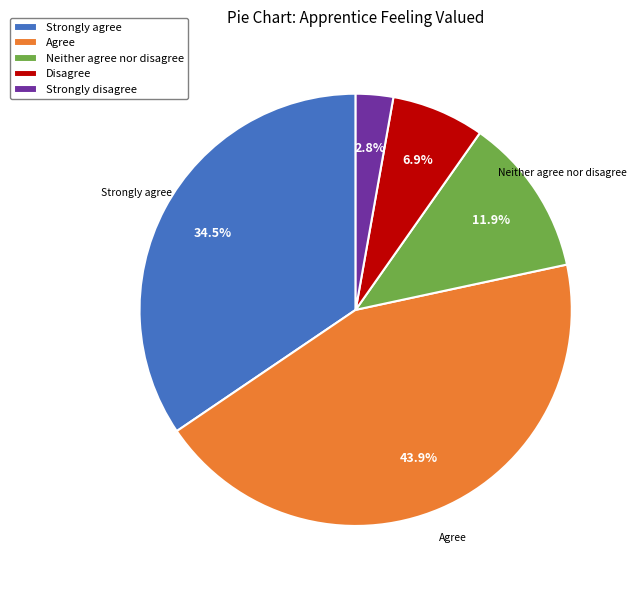

To the nearest percent, what is the difference between the Strongly disagree and Neither agree nor disagree slice percentages?

9%